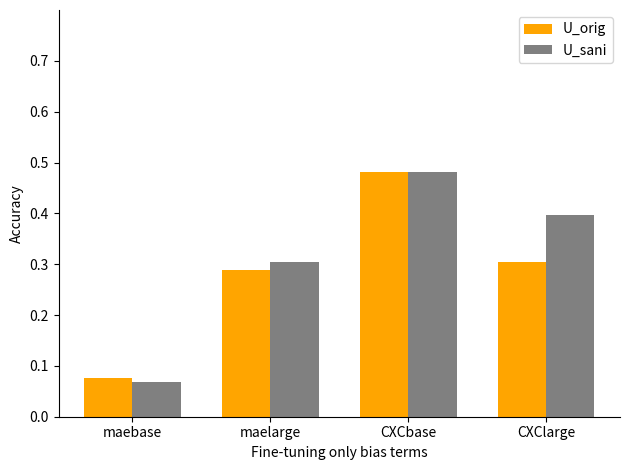

At which label is U_sani closest to 0?

maebase